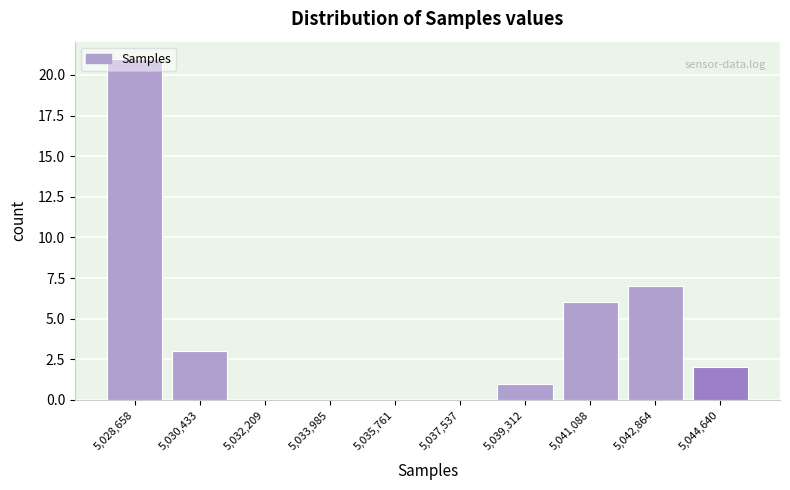

What is the maximum value shown in the chart?

21